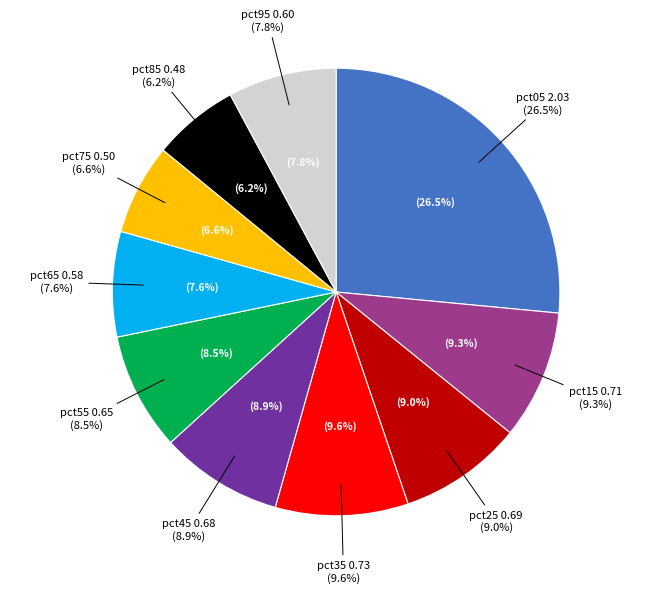

What is the total percentage of pct15 and pct75?

15.9%